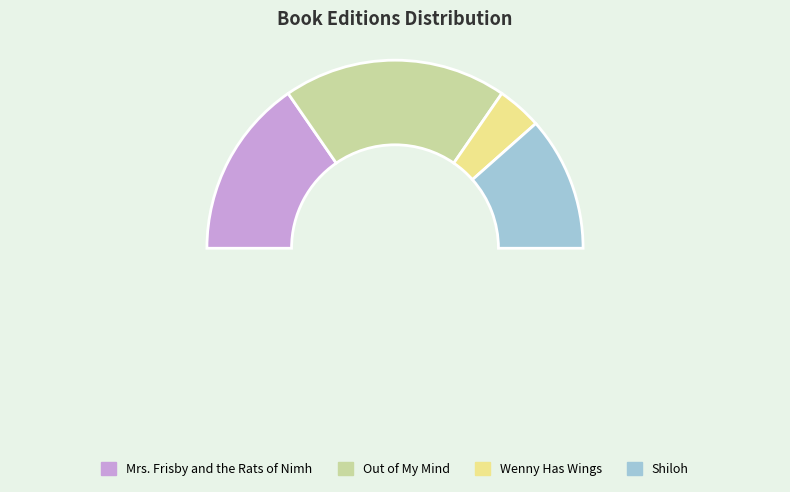

True or false: Out of My Mind accounts for 47% of the total.

False